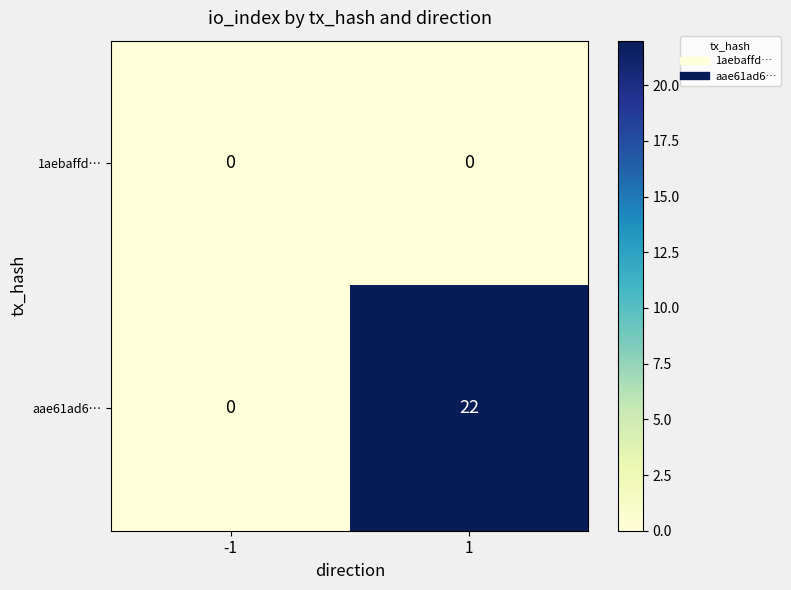

Which series has the largest range (max minus min)?

aae61ad6…